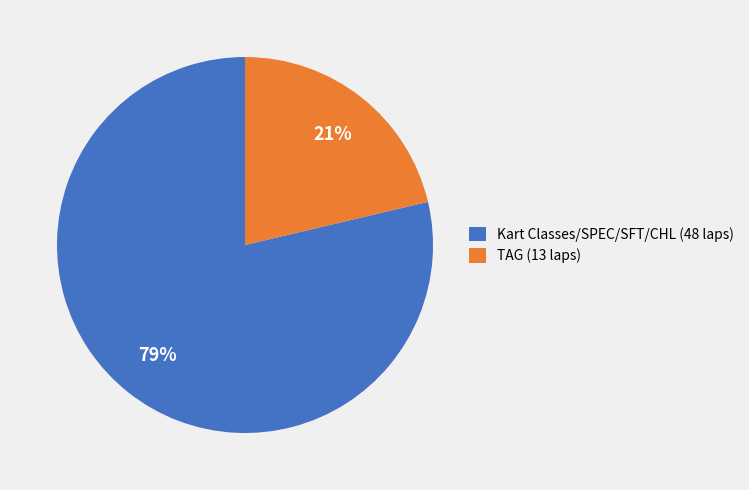

The TAG (13 laps) slice represents 21% of the pie. True or false?

True